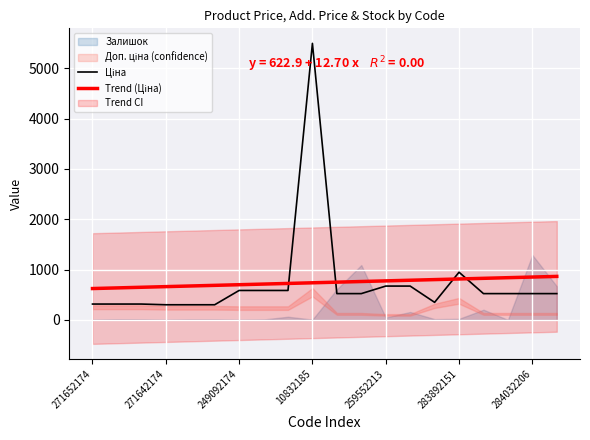

Which series ends up on top after the final intersection of Ціна and Залишок?

Залишок